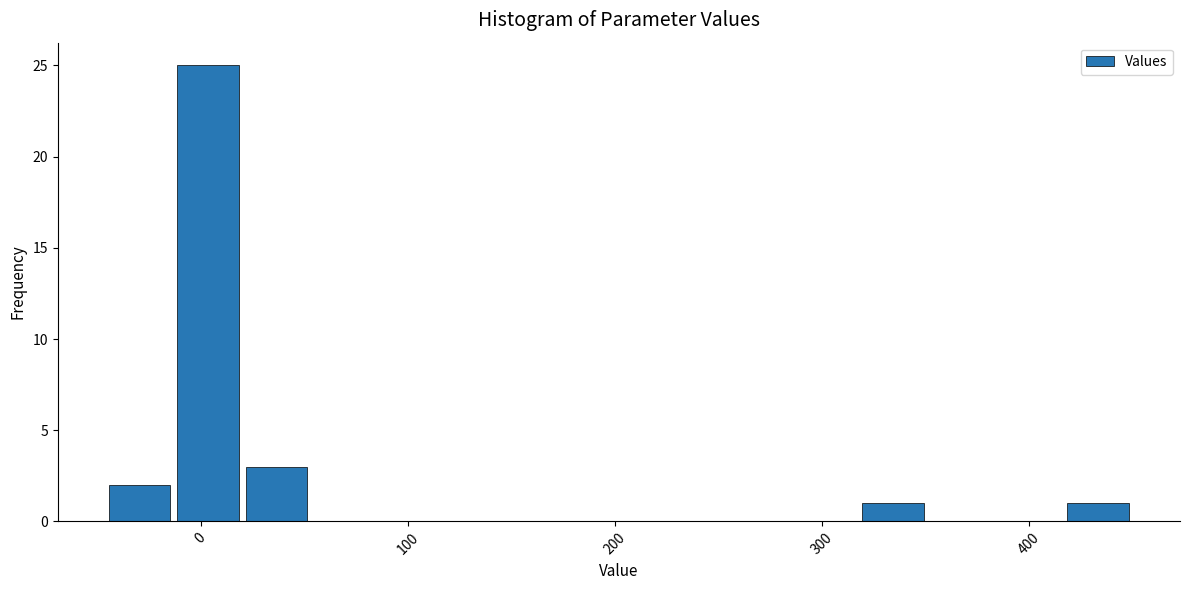

Read against the x-axis, roughly where is the centre of the tallest bar?

0